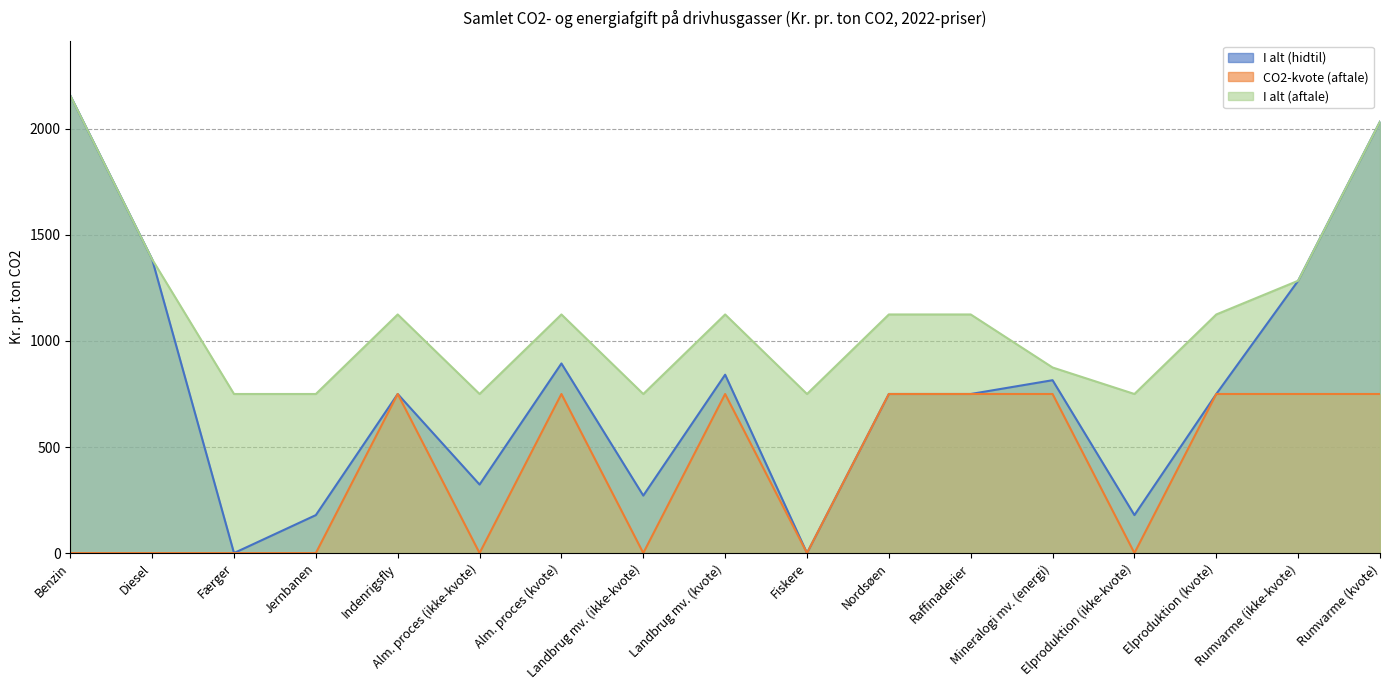

Rank the categories by CO2-kvote (aftale) value from highest to lowest.

Indenrigsfly, Alm. proces (kvote), Landbrug mv. (kvote), Nordsøen, Raffinaderier, Mineralogi mv. (energi), Elproduktion (kvote), Rumvarme (ikke-kvote), Rumvarme (kvote), Benzin, Diesel, Færger, Jernbanen, Alm. proces (ikke-kvote), Landbrug mv. (ikke-kvote), Fiskere, Elproduktion (ikke-kvote)